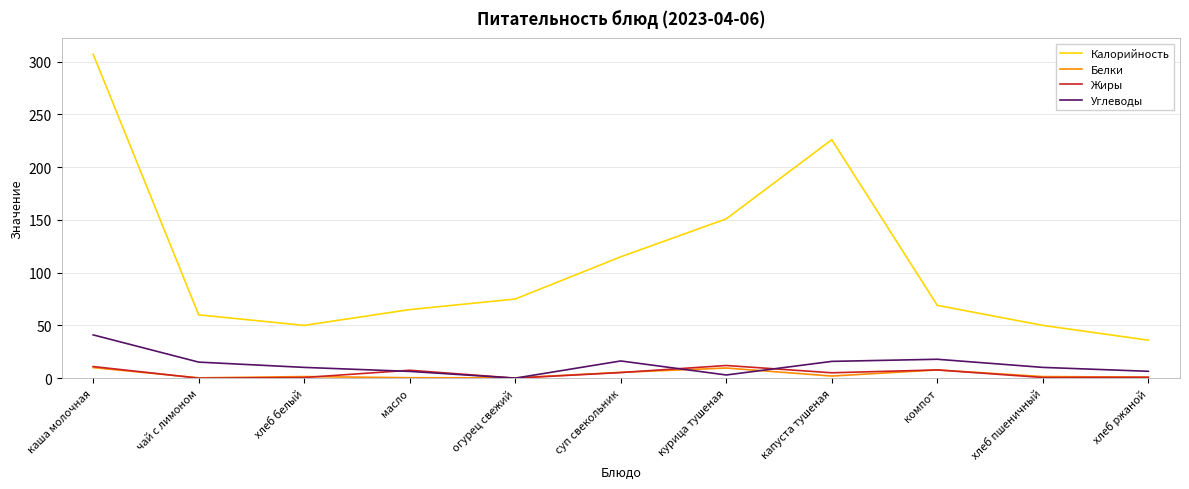

Which series has the widest spread of values?

Калорийность